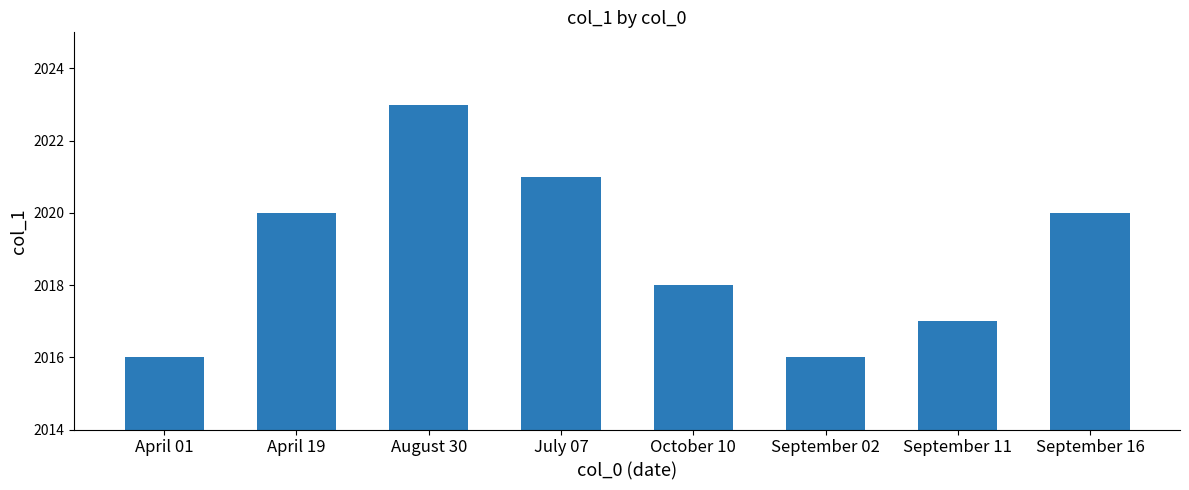

Which label corresponds to the largest value in the chart?

August 30